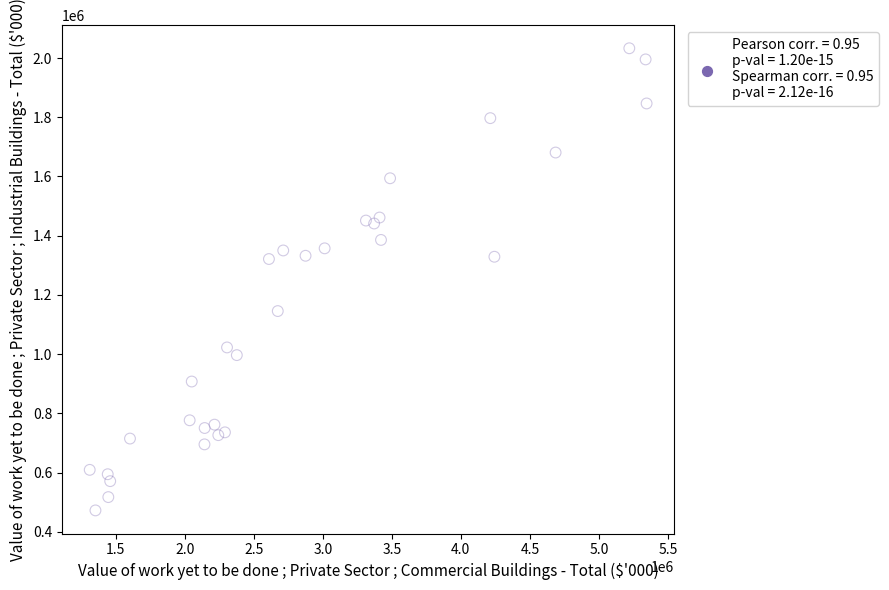

What is the range of Y values (max minus min)?

1560790